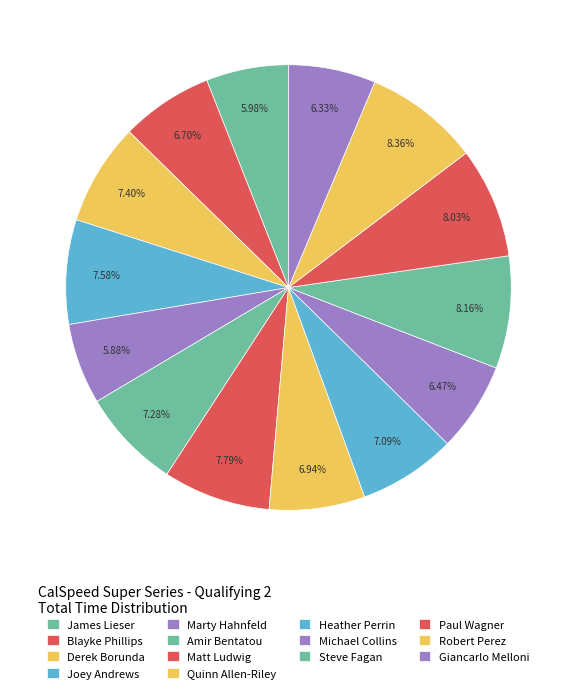

Count the number of slices in the pie.

14